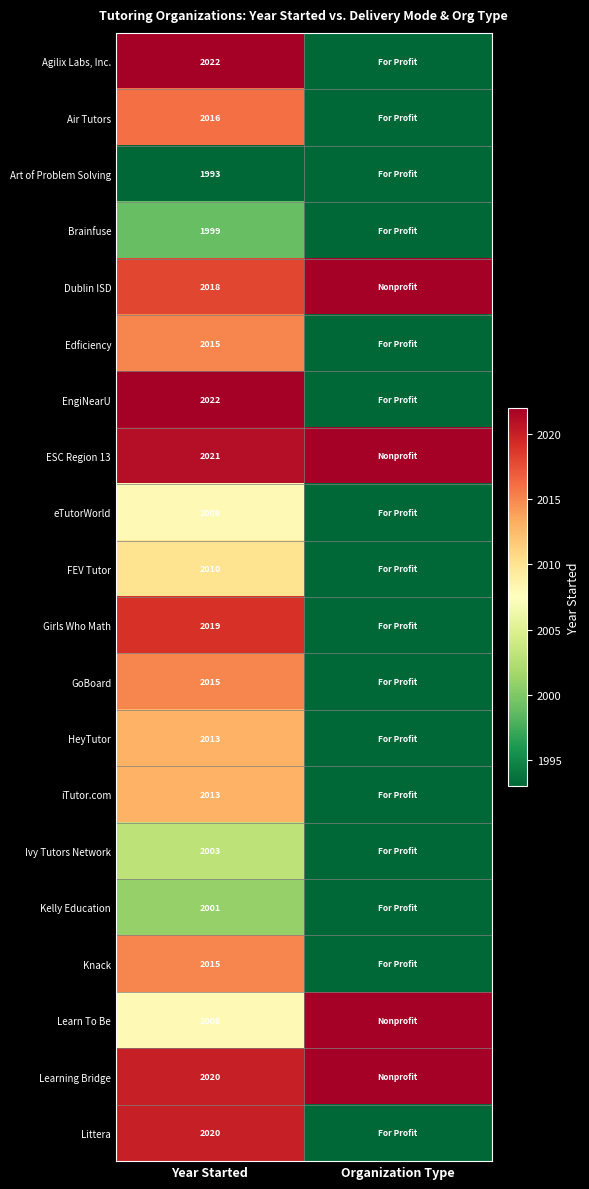

The Ivy Tutors Network series shows 2003 at Year Started. True or false?

True